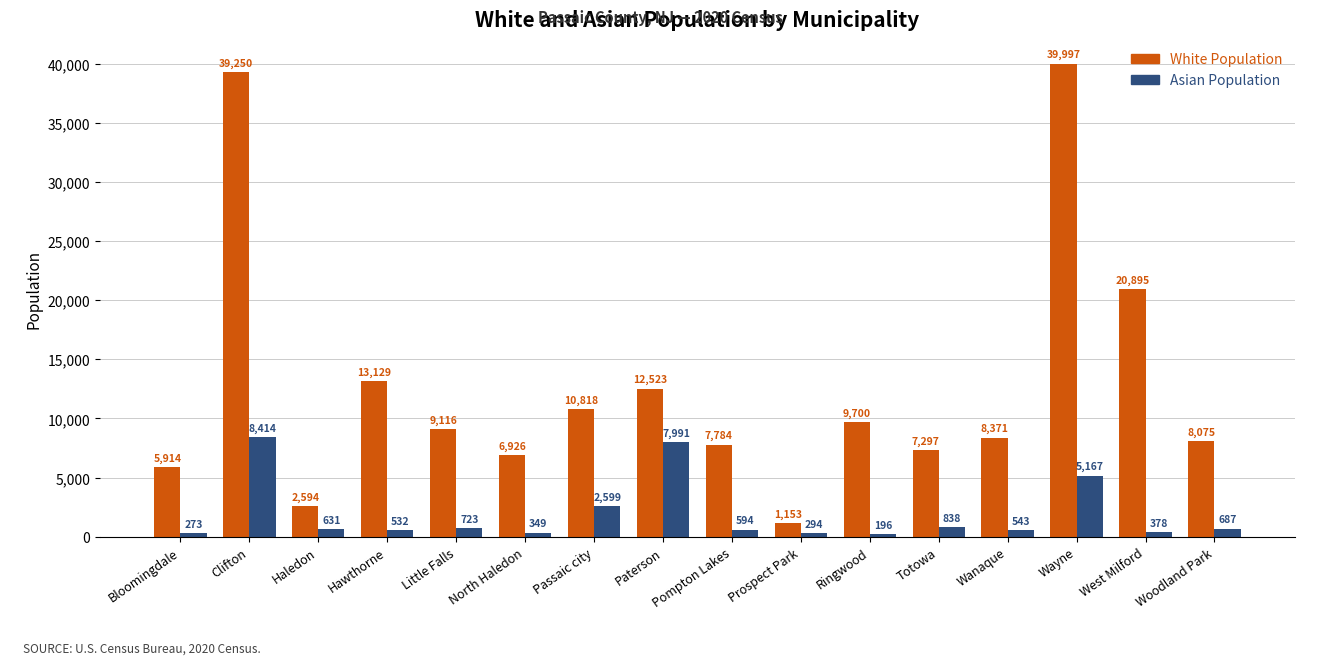

What is the difference between the highest and lowest values at Paterson?

4532